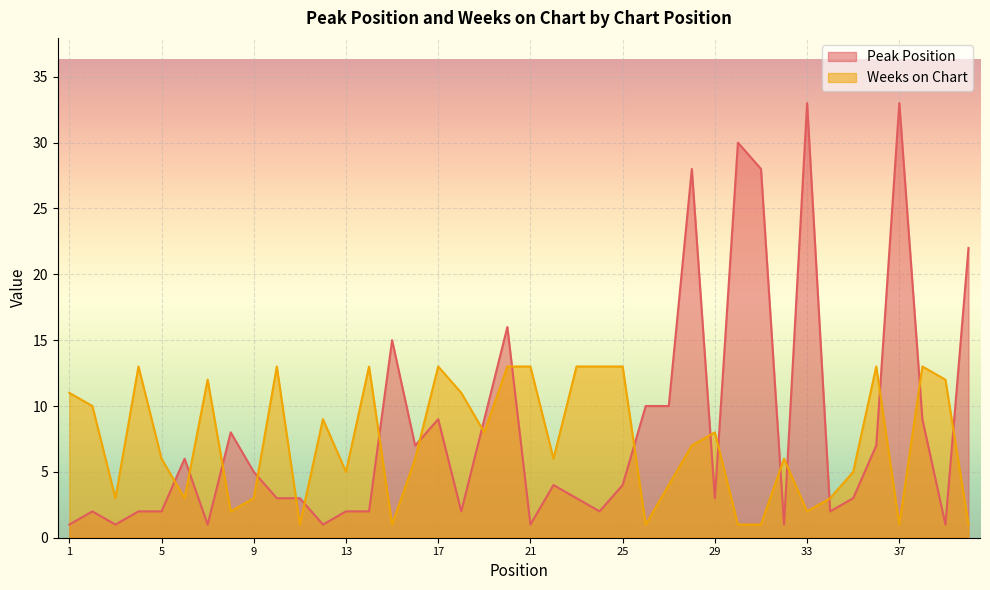

The Weeks on Chart series shows 2 at 28. True or false?

False